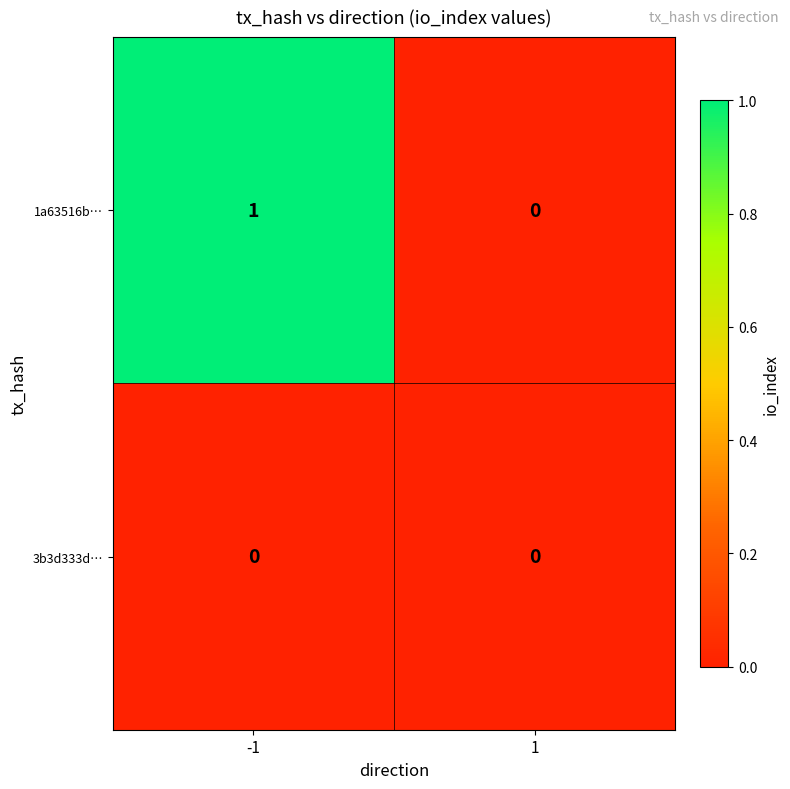

What is the maximum value shown in the chart?

1